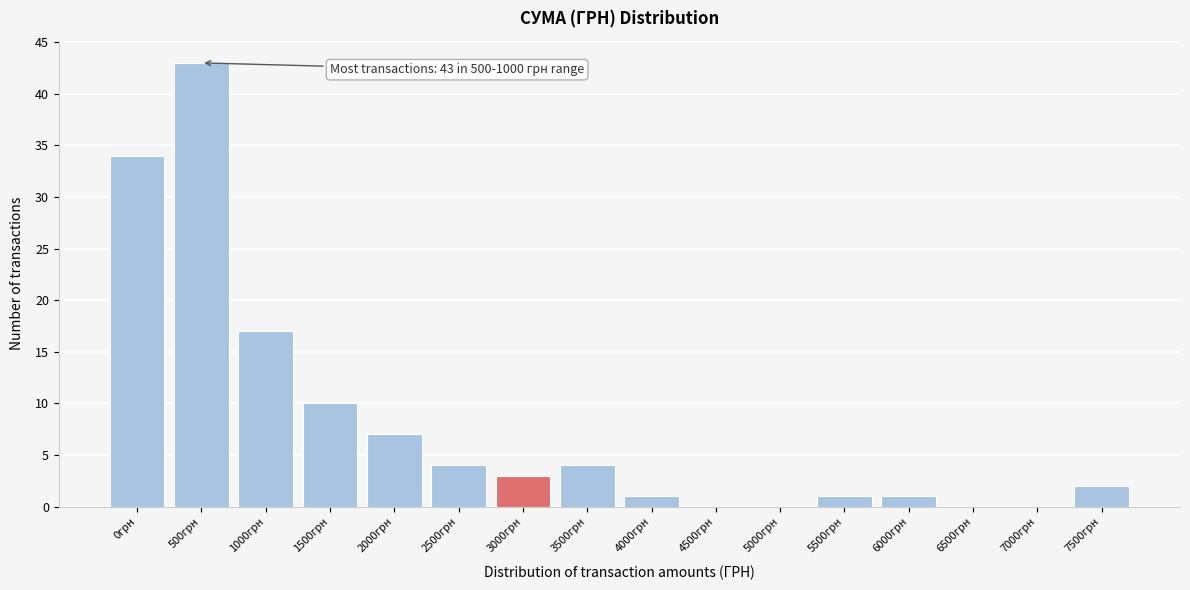

Reading right to left, what are all the values shown in this chart?

7500грн=2	7000грн=0	6500грн=0	6000грн=1	5500грн=1	5000грн=0	4500грн=0	4000грн=1	3500грн=4	3000грн=3	2500грн=4	2000грн=7	1500грн=10	1000грн=17	500грн=43	0грн=34